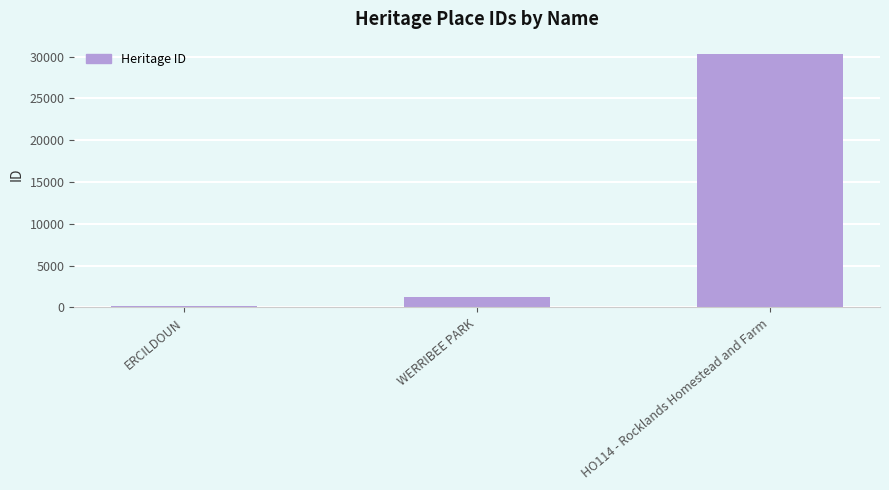

What is the label of the 3rd bar from the right?

ERCILDOUN